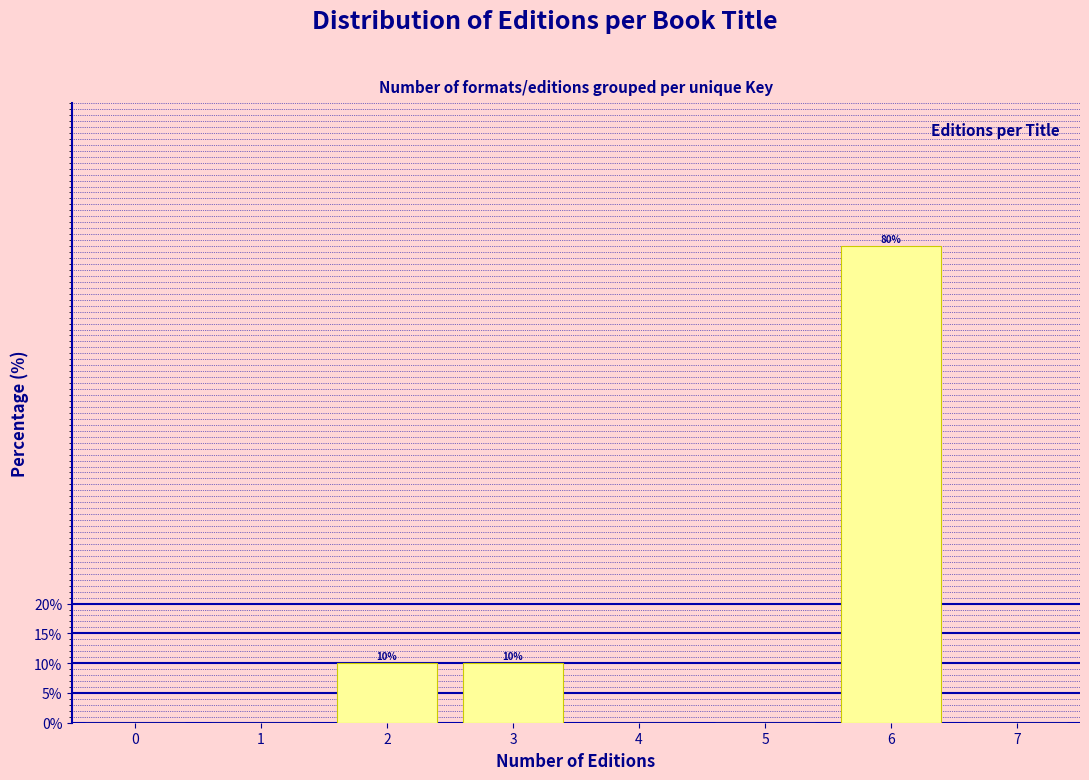

Reading right to left, what are all the values shown in this chart?

7=0	6=80	5=0	4=0	3=10	2=10	1=0	0=0